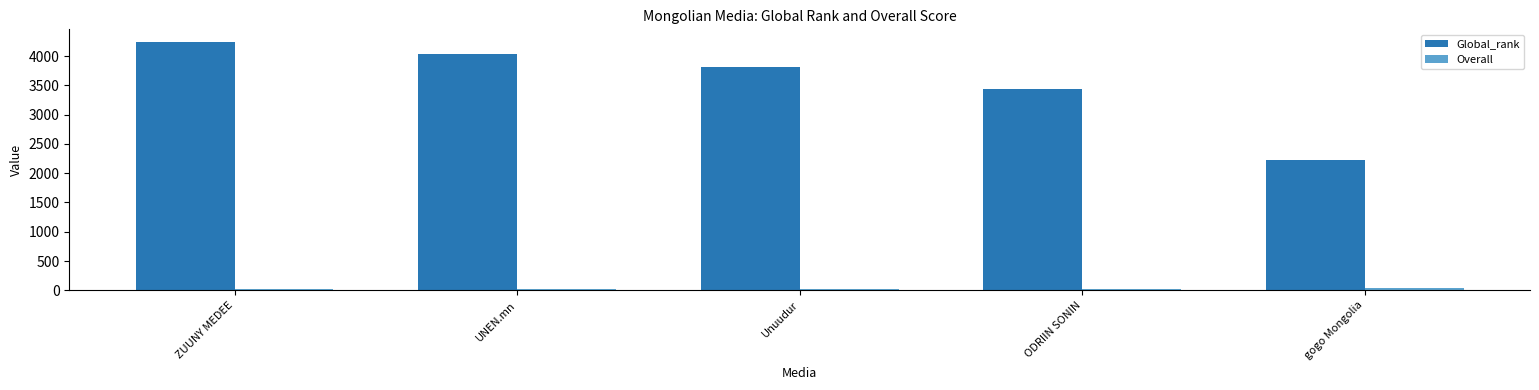

What position from the left is gogo Mongolia?

5